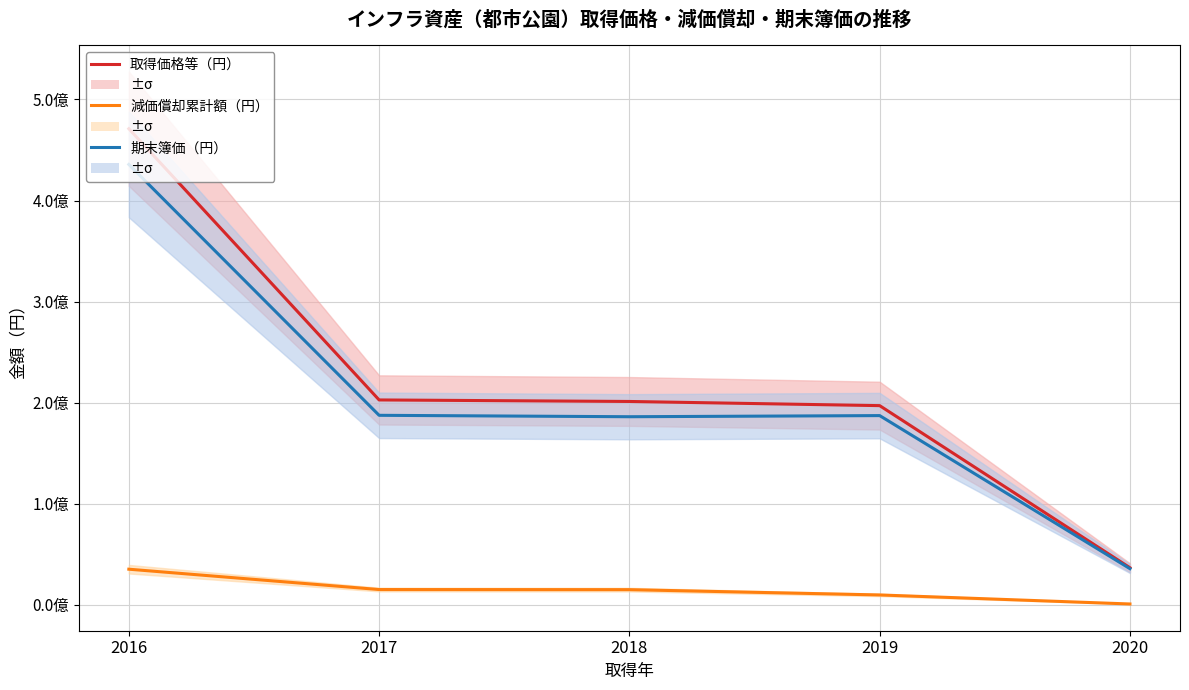

What is the highest value of the 減価償却累計額（円） series?

35328474